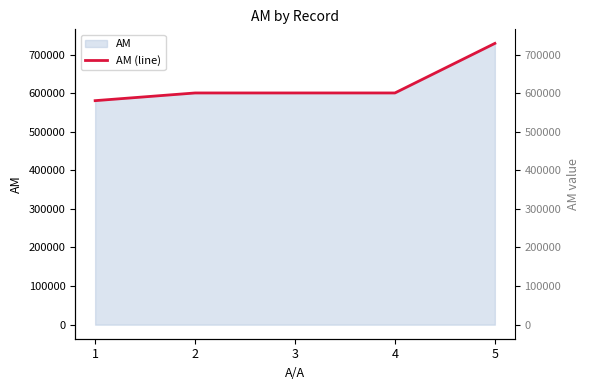

What is the difference between the values at 5 and 3?

128452